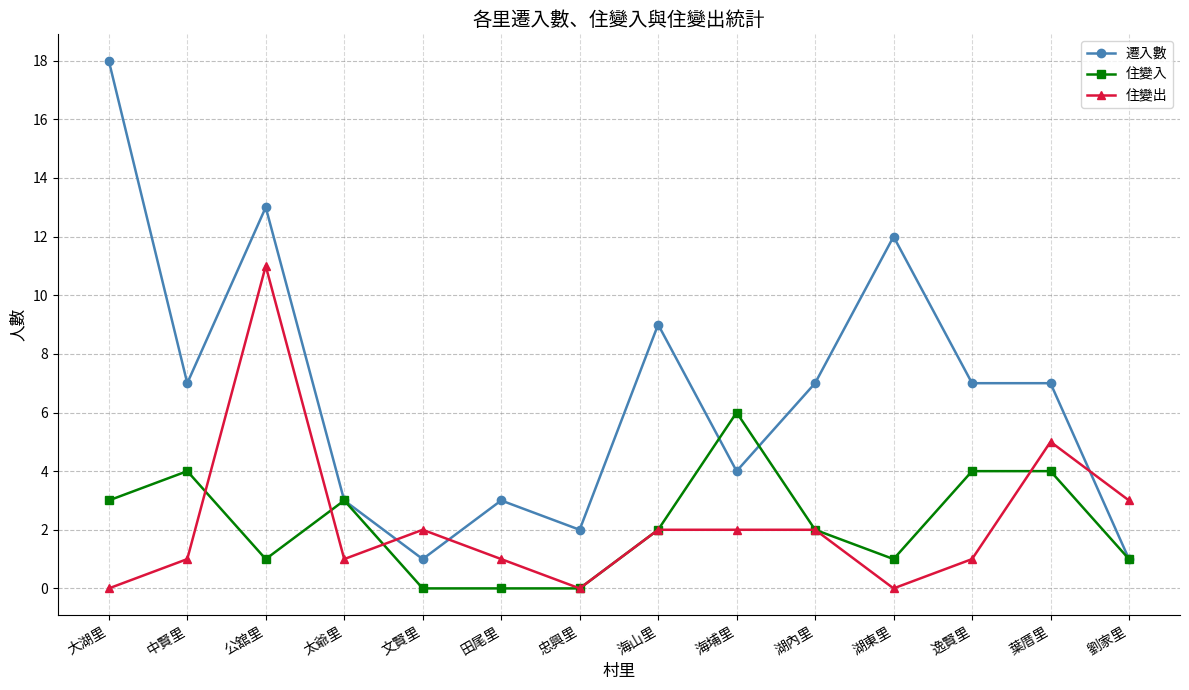

At which category does 住變入 reach its first local peak?

中賢里